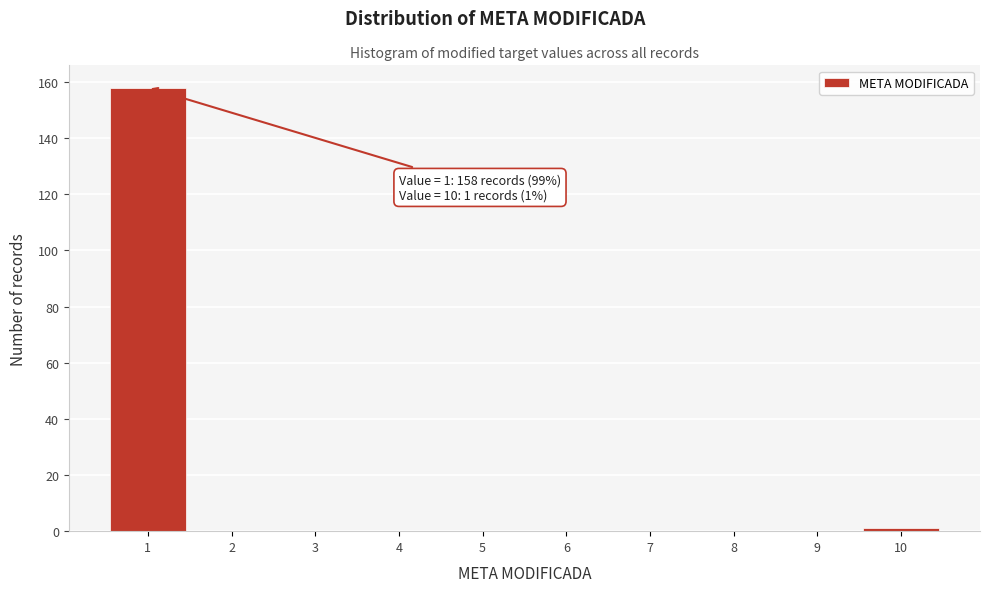

Over which range of the x-axis is the bar tallest?

0.5 to 1.5